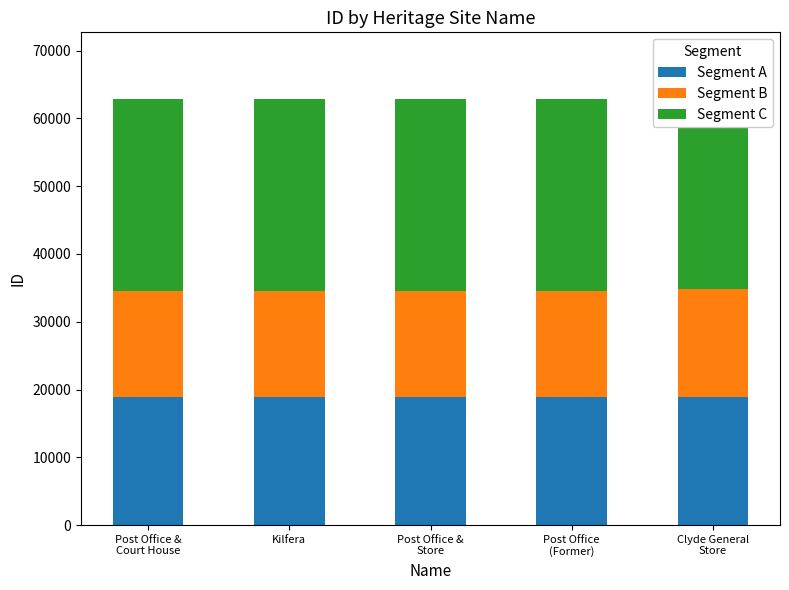

What is the average value of the Segment C series?

28336.2